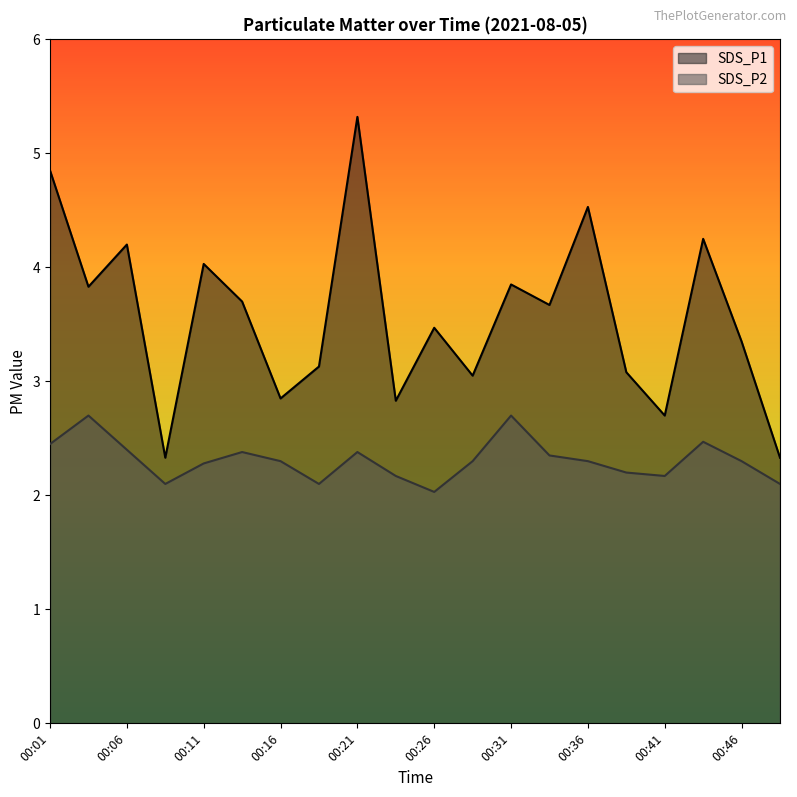

Rank the series by their maximum value, from lowest to highest.

SDS_P2, SDS_P1